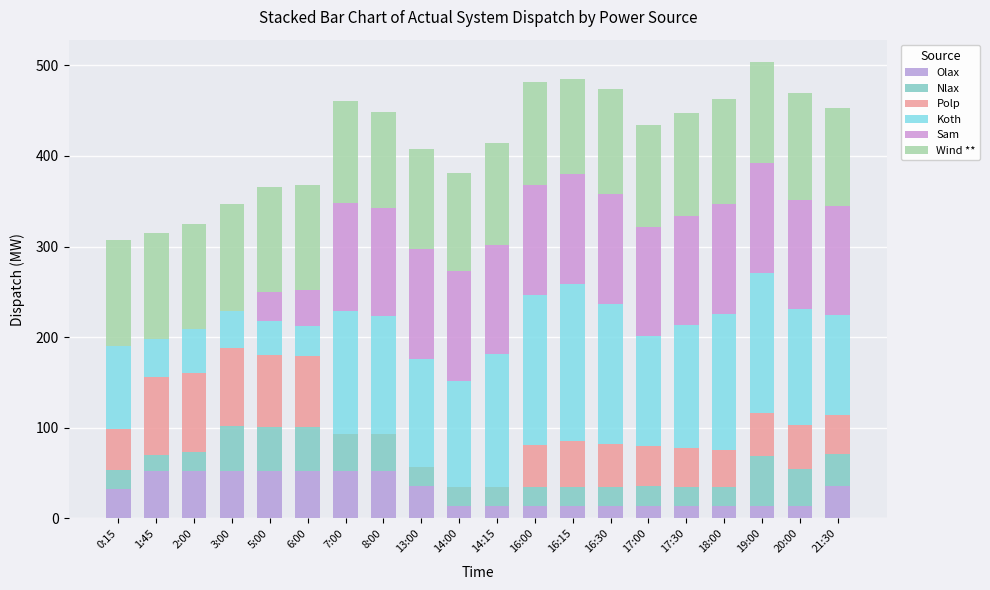

Count the number of data series in this chart.

6